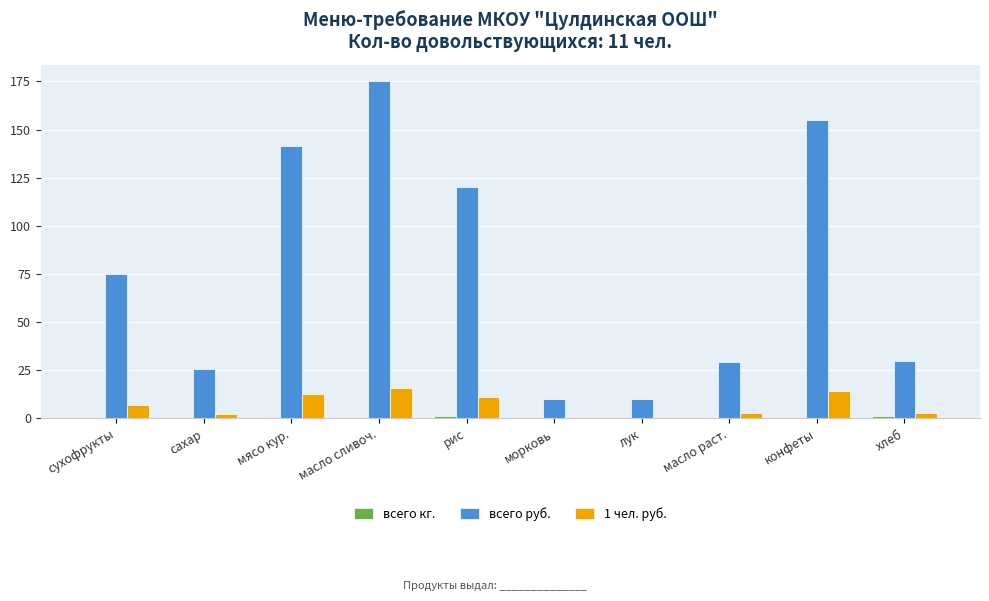

Is it true that всего руб. equals 75.0 at сухофрукты?

True